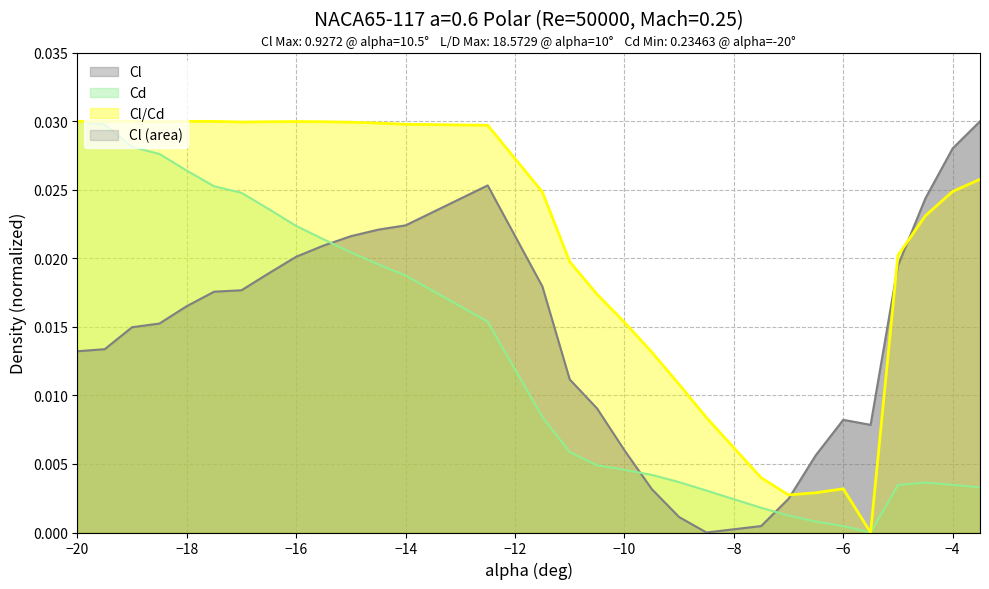

Which series ends up on top after the final intersection of Cl/Cd and Cd?

Cl/Cd